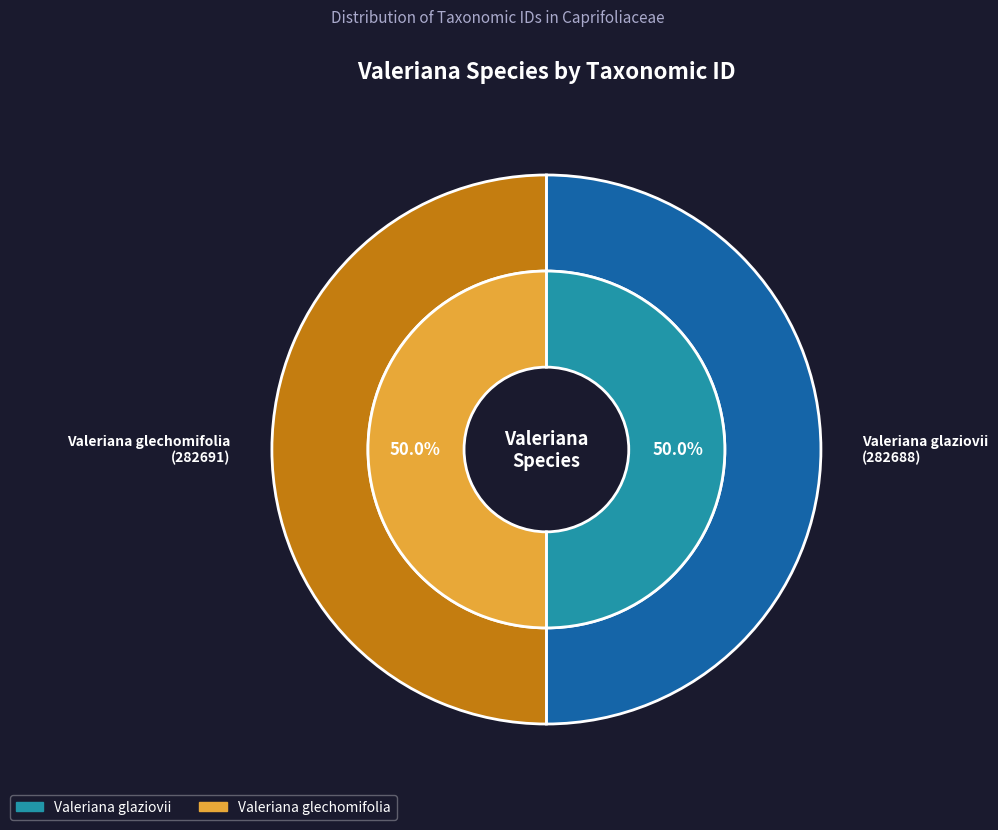

To the nearest percent, what is the average slice percentage?

50%